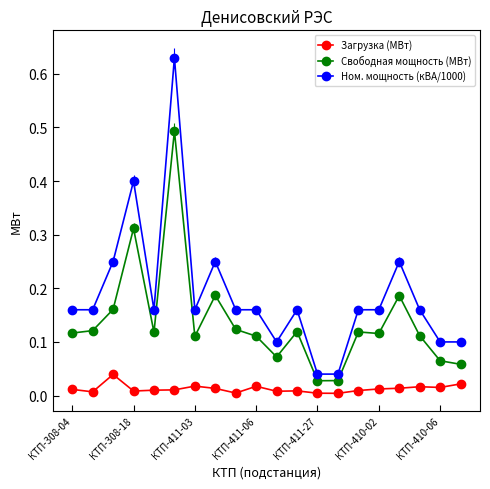

True or false: Загрузка (МВт) has more than 0 points higher than both neighbors.

True